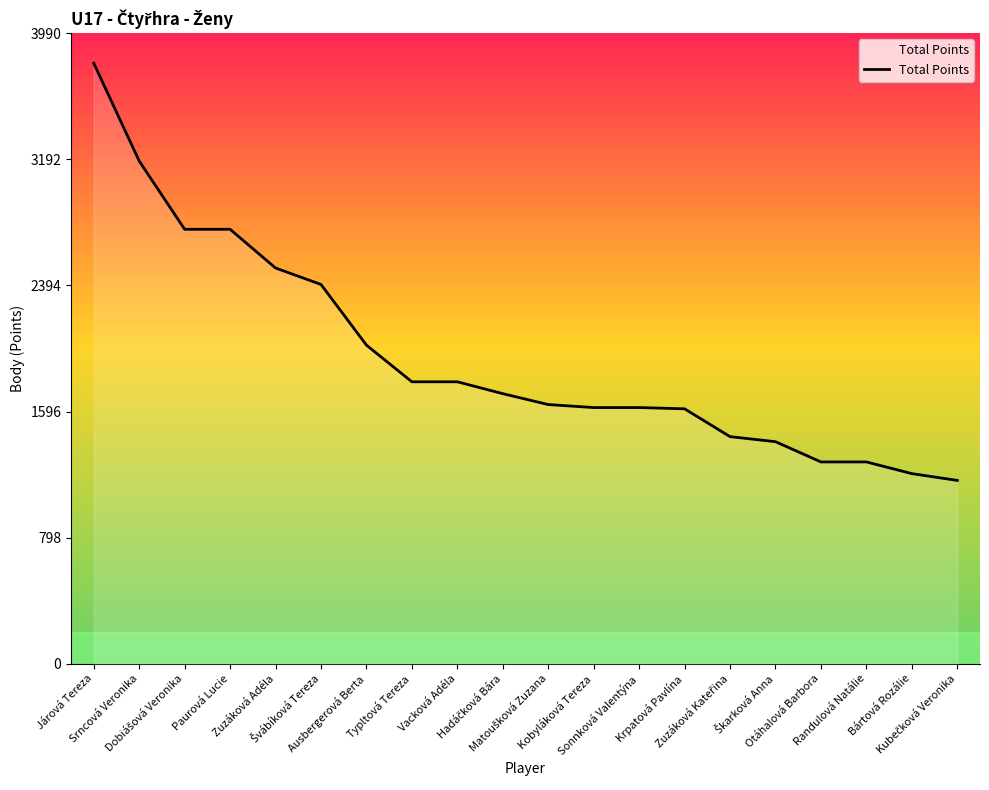

What is the difference between the maximum and minimum values?

2640